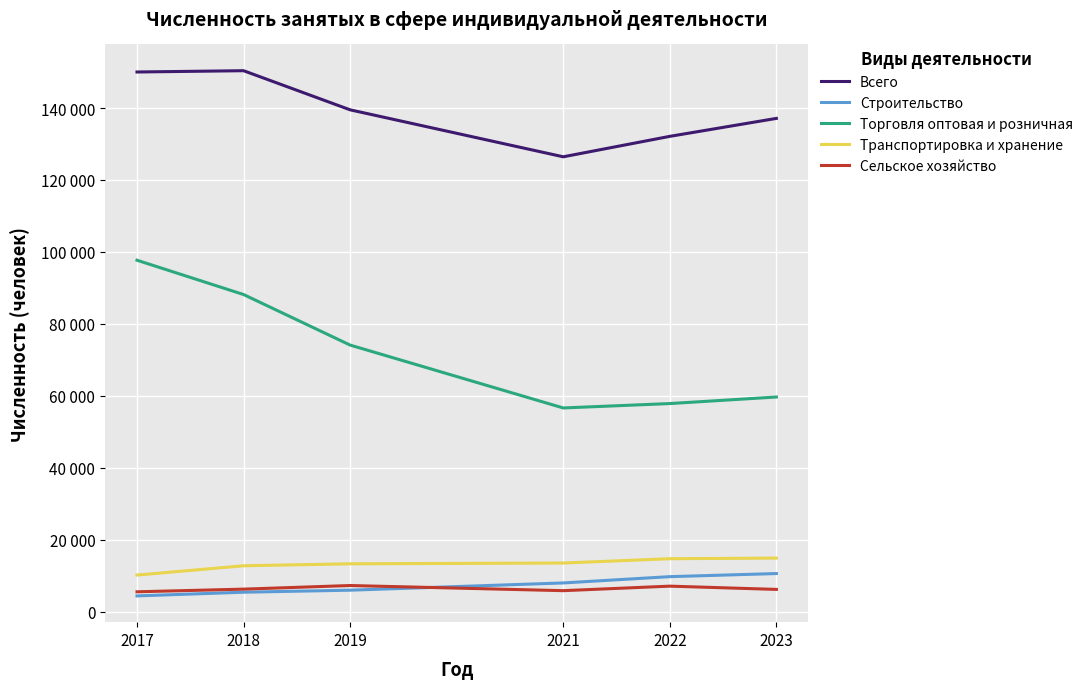

Does the chart display data point markers on the line(s)?

No